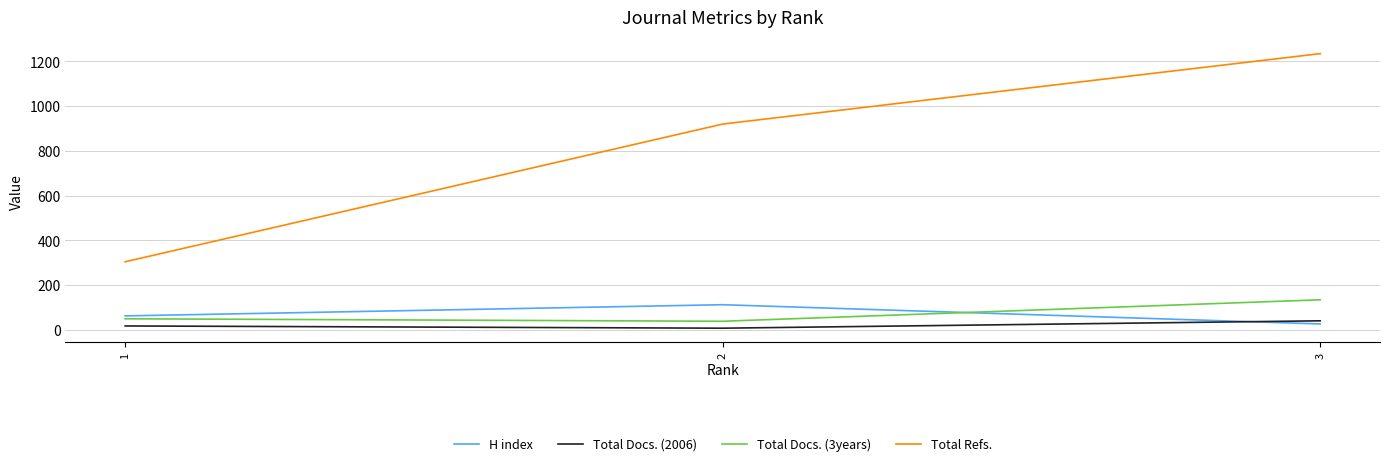

What is the spread (max minus min) of values at 3?

1209